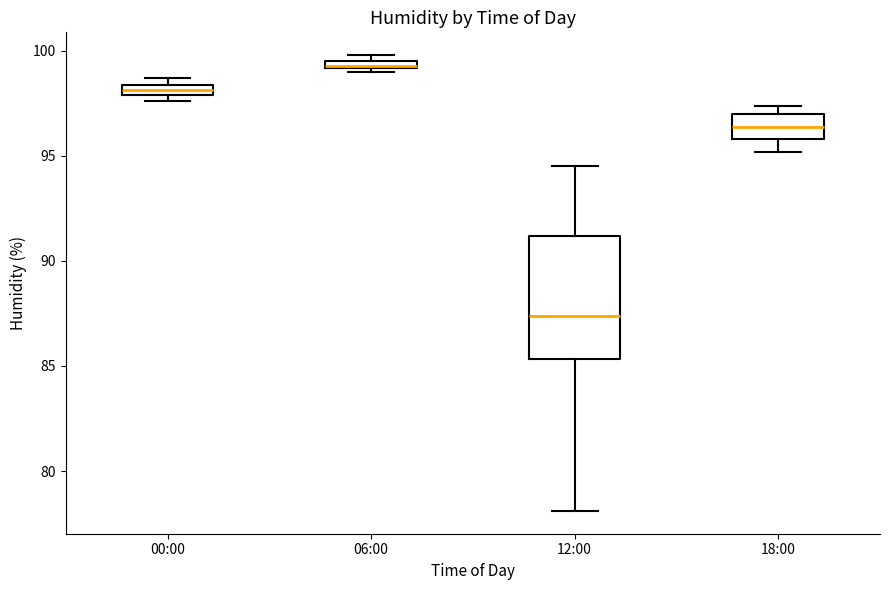

Which box's median line is the lowest?

12:00